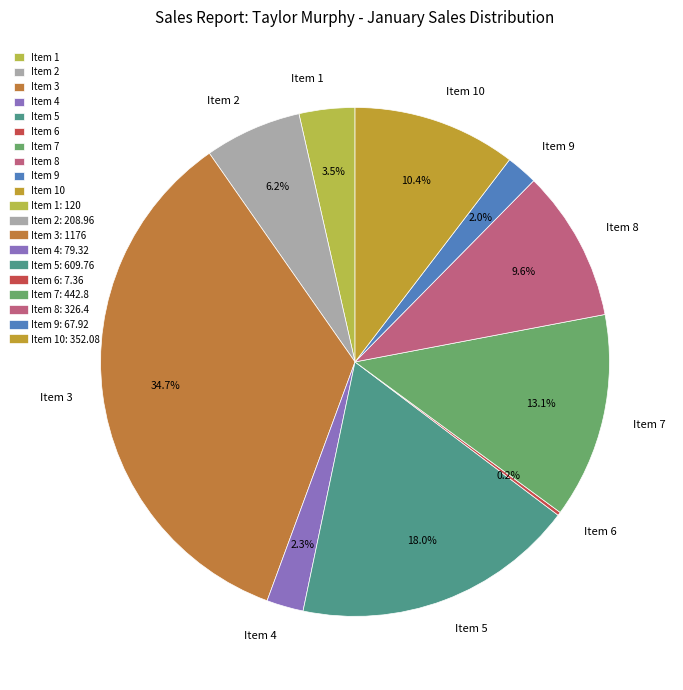

The Item 5 slice represents 25% of the pie. True or false?

False